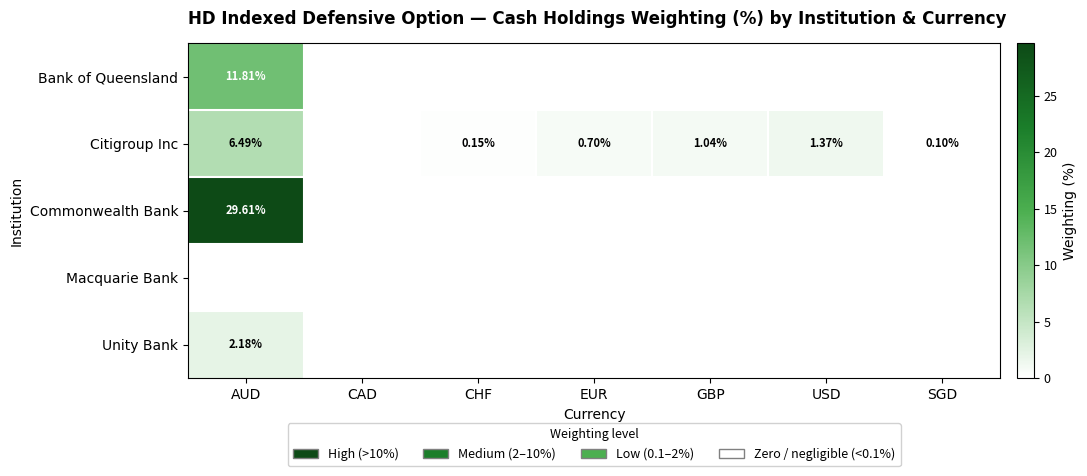

Rank the series by their maximum value, from highest to lowest.

Commonwealth Bank, Bank of Queensland, Citigroup Inc, Unity Bank, Macquarie Bank